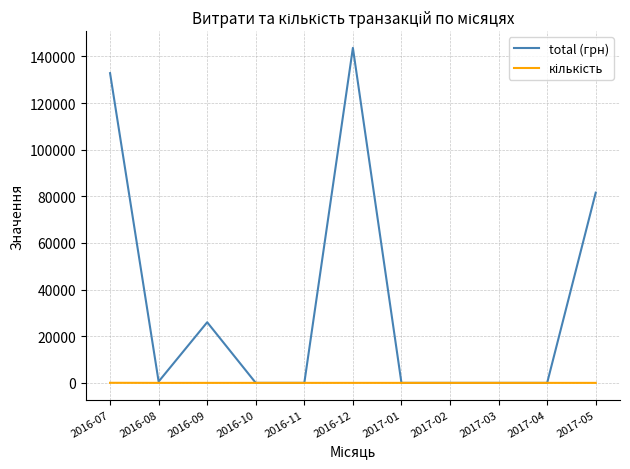

Which series has the largest range (max minus min)?

total (грн)